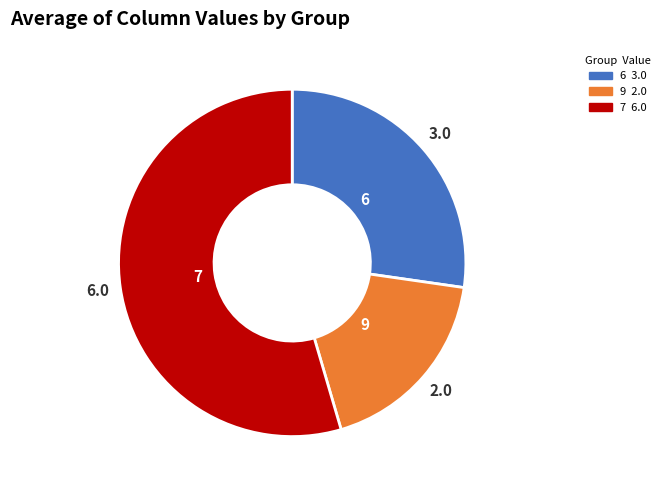

Rank the categories by value from lowest to highest.

9, 6, 7